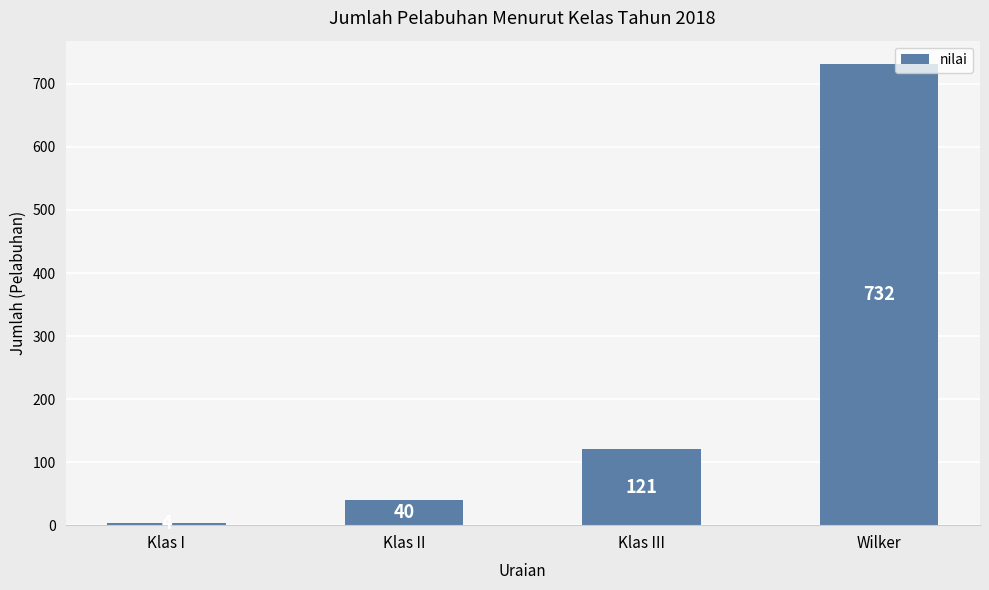

Reading left to right, what are all the values shown in this chart?

Klas I=4	Klas II=40	Klas III=121	Wilker=732